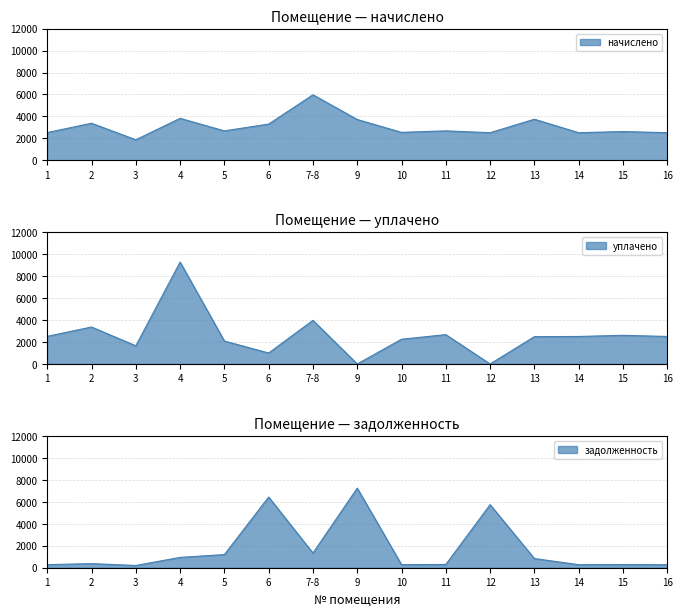

What is the difference between the second highest and second lowest values in the уплачено series?

3978.5